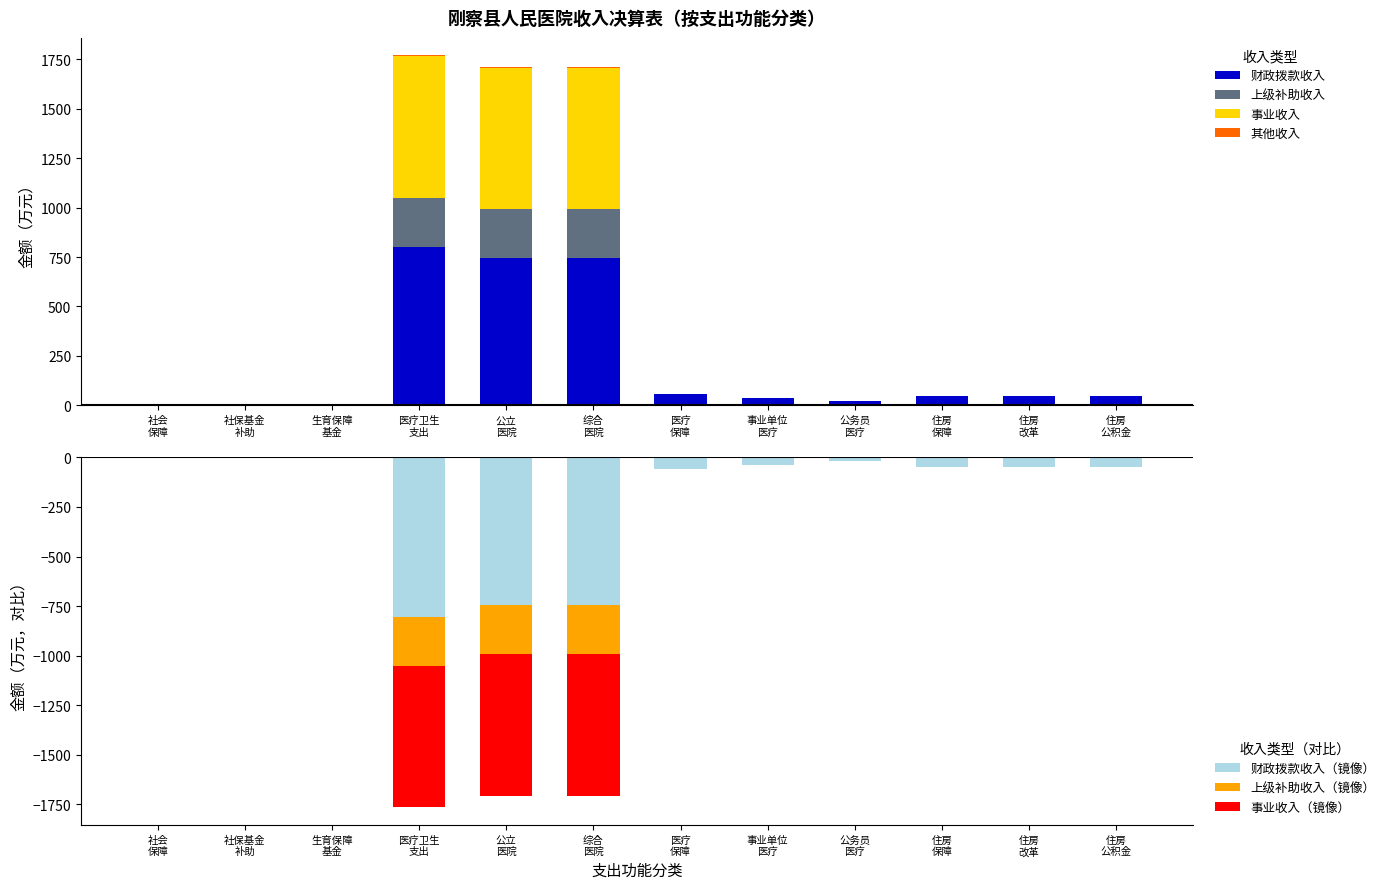

Which series has the largest range (max minus min)?

财政拨款收入